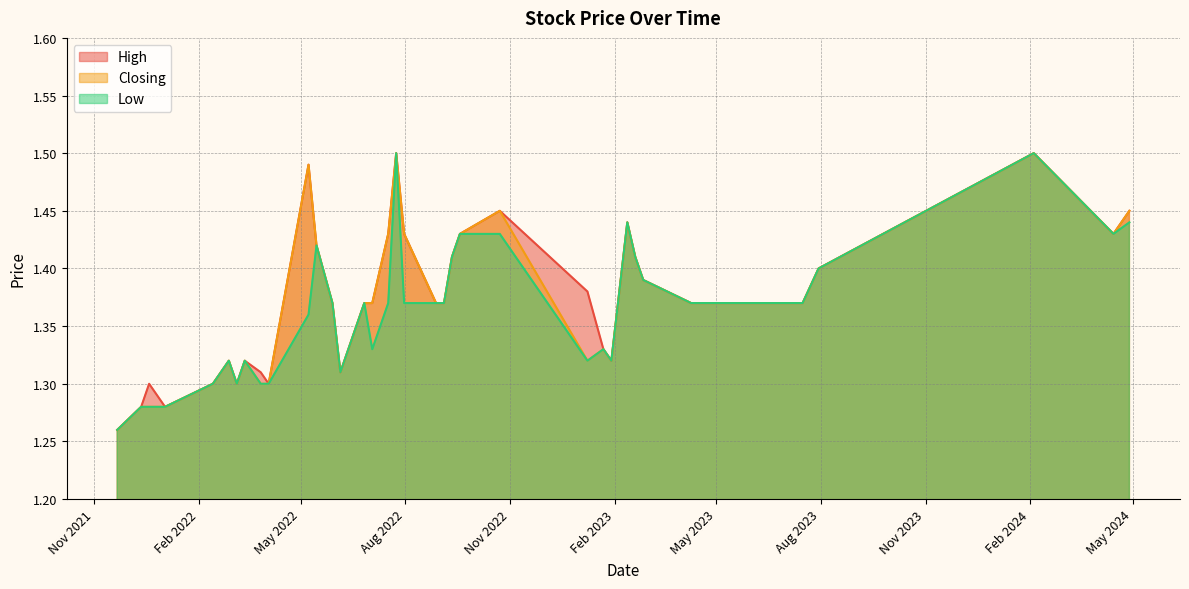

Where is Low nearest to the value 1?

21/11/2021